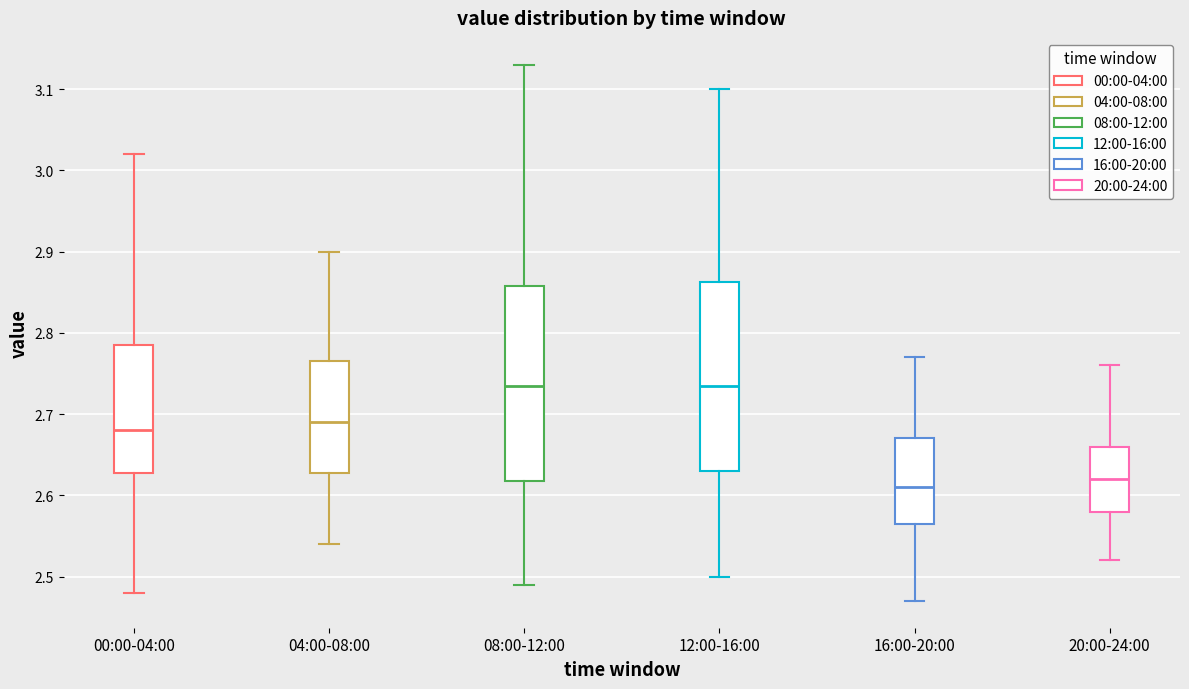

Where is the lower edge of the box for 04:00-08:00 on the y-axis? The values are not printed on the chart, so give them approximately, as read against the axis.

2.63